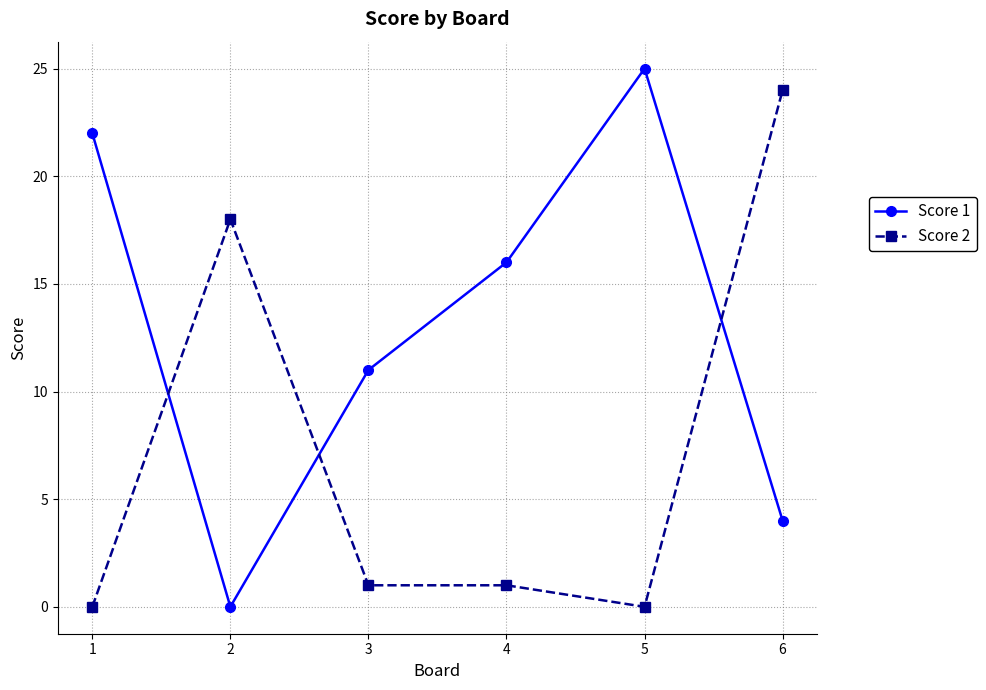

True or false: Score 2 has more than 2 interior local peaks.

False